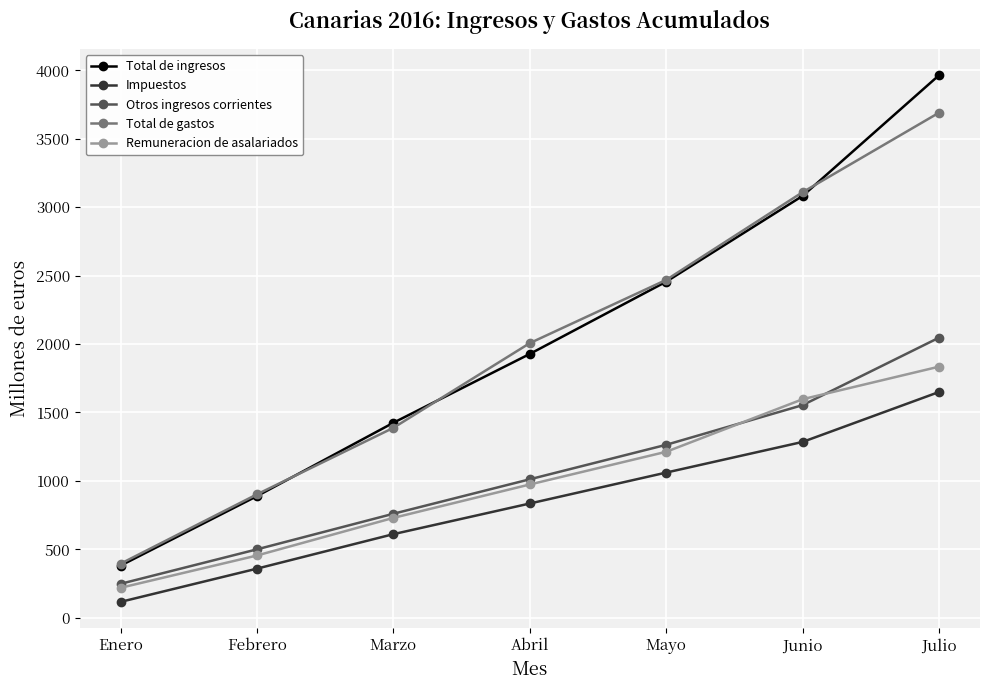

What is the label of the 7th point from the right?

Enero